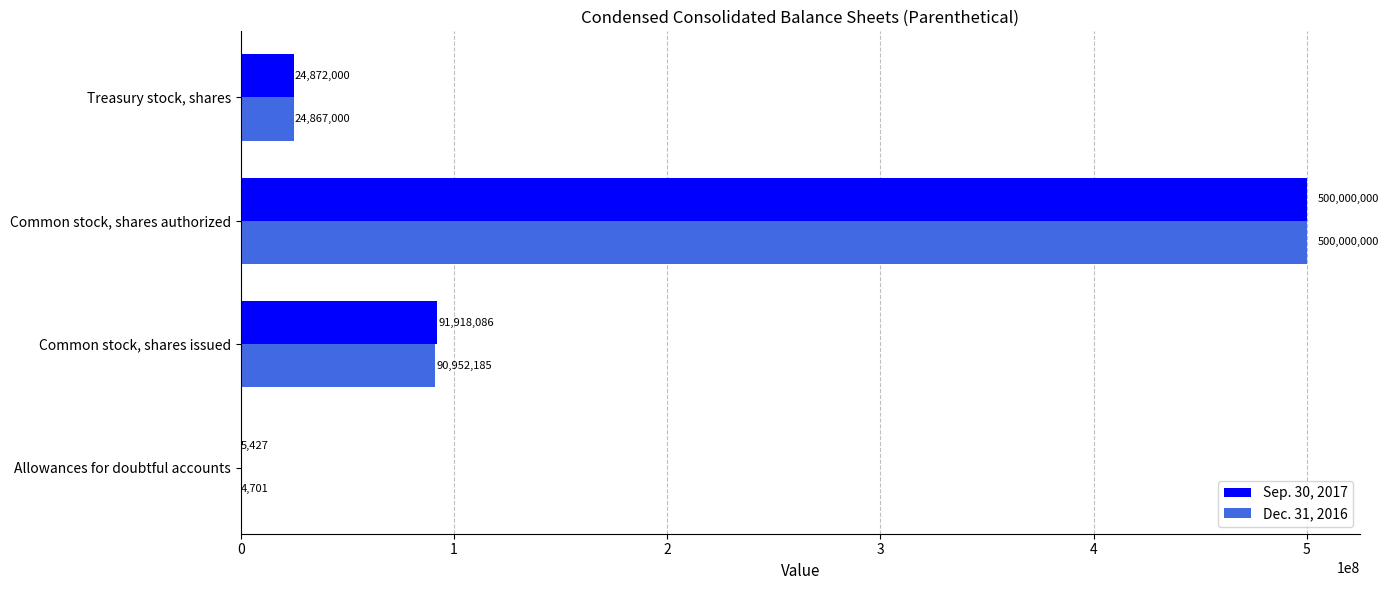

What is the sum of all Dec. 31, 2016 values?

615823886